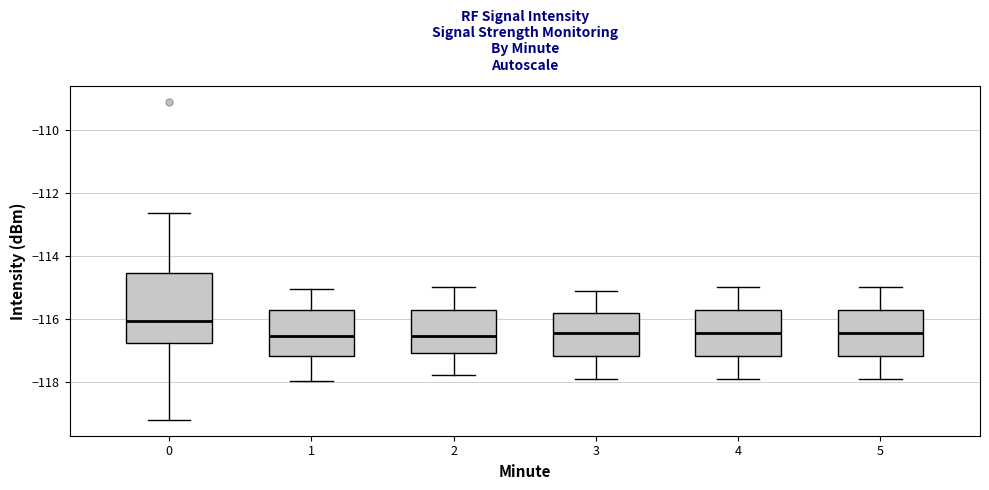

Reading left to right, read every box against the y-axis: the position of its median line, the range the box covers, and the ends of its whiskers. The values are not printed on the chart, so give them approximately, as read against the axis.

0: median -116.0, box -116.8 to -114.6, whiskers -119.2 to -112.6
1: median -116.6, box -117.2 to -115.8, whiskers -118.0 to -115.0
2: median -116.6, box -117.0 to -115.8, whiskers -117.8 to -115.0
3: median -116.4, box -117.2 to -115.8, whiskers -117.8 to -115.0
4: median -116.4, box -117.2 to -115.8, whiskers -117.8 to -115.0
5: median -116.4, box -117.2 to -115.8, whiskers -117.8 to -115.0